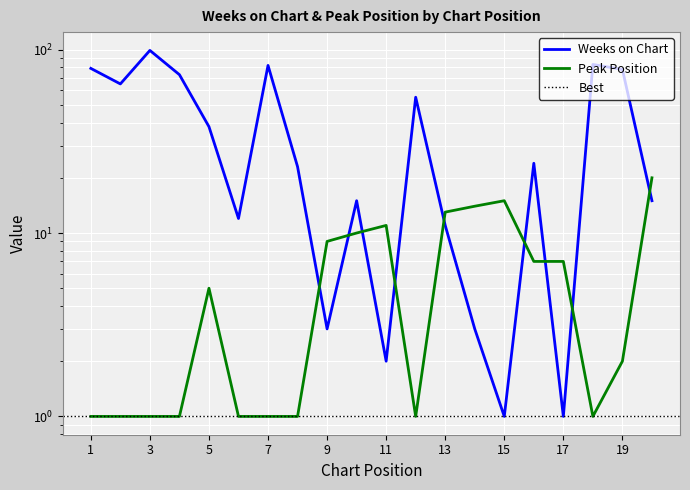

After their last crossing, which series has the higher values: Weeks on Chart or Peak Position?

Peak Position